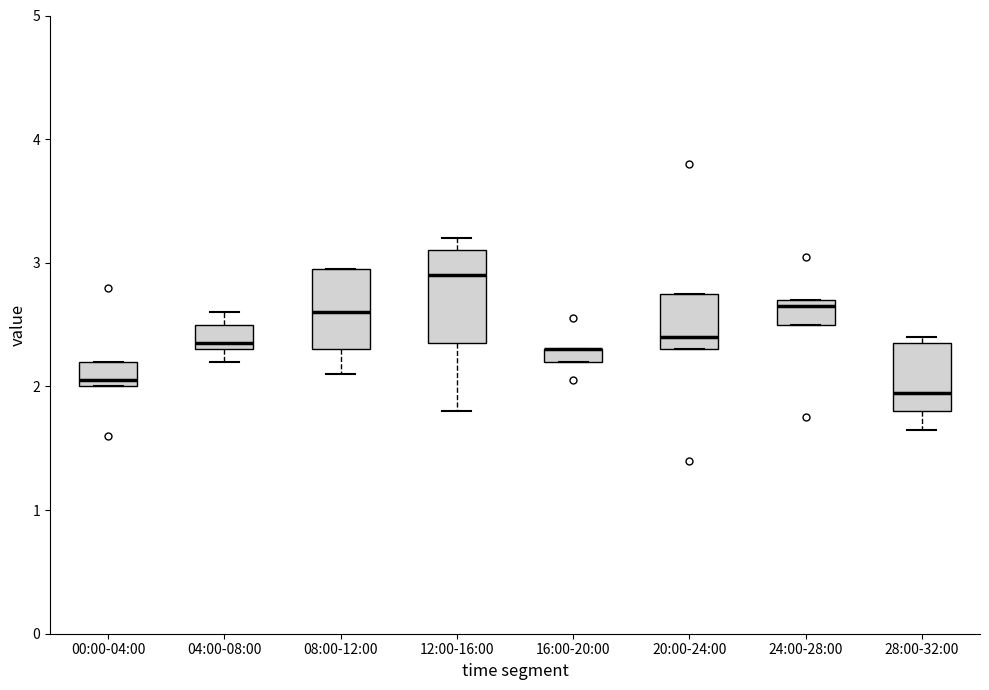

Where is the upper edge of the box for 00:00-04:00 on the y-axis? The values are not printed on the chart, so give them approximately, as read against the axis.

2.2